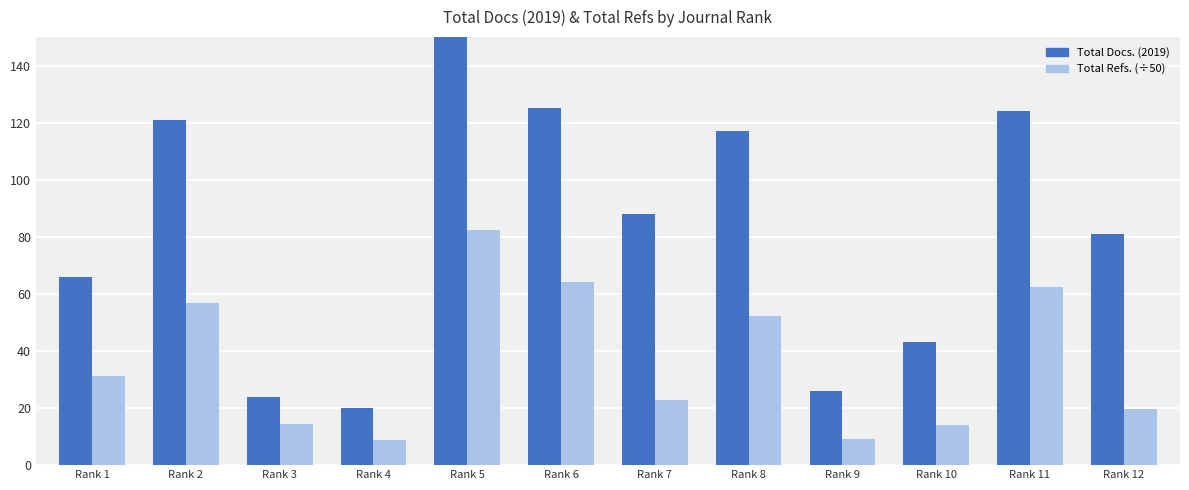

Is the value of Total Docs. (2019) at Rank 4 greater than the value of Total Refs. (÷50) at Rank 8?

No